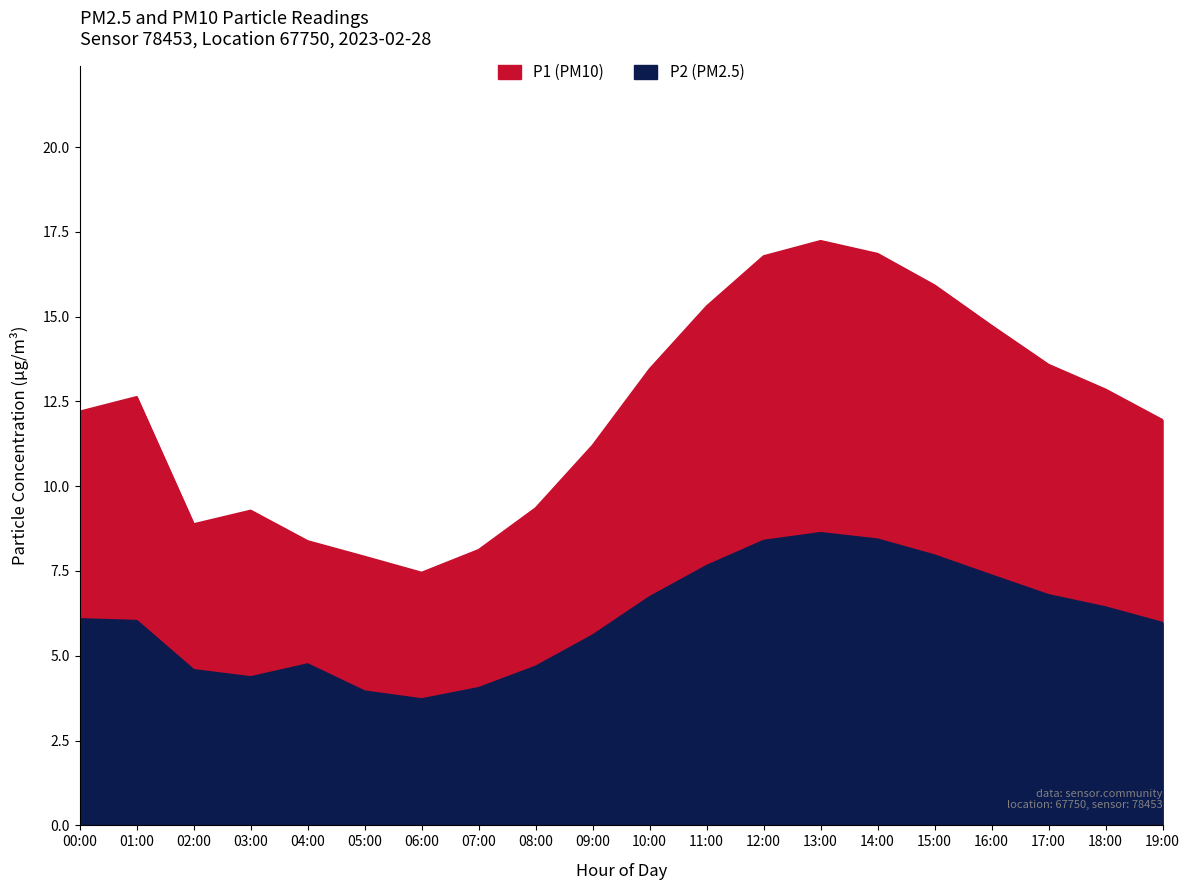

At how many categories does at least one series exceed 6?

20